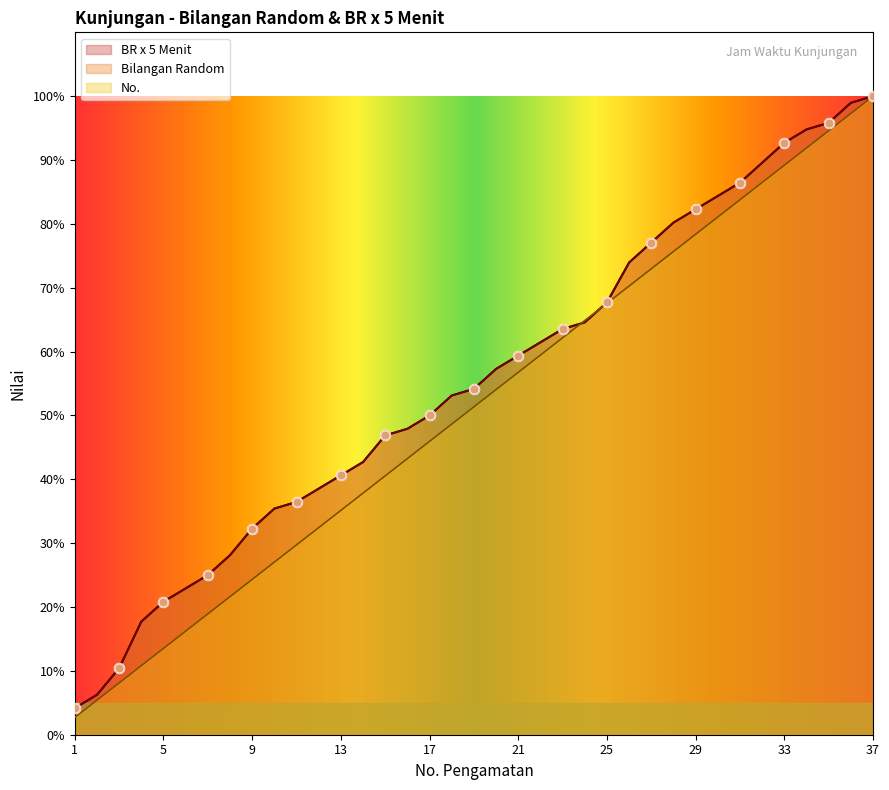

What is the total value across all series at 4?

46.2